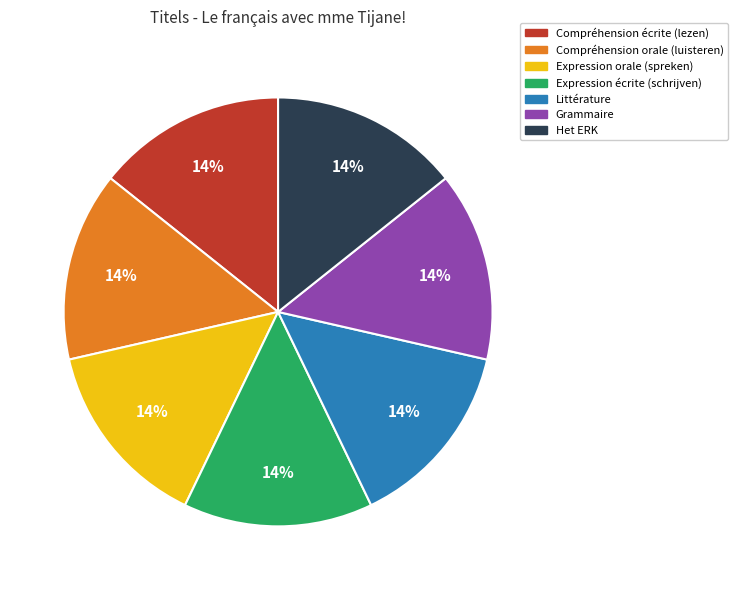

Do Littérature and Compréhension orale (luisteren) together represent more than half of the pie?

No